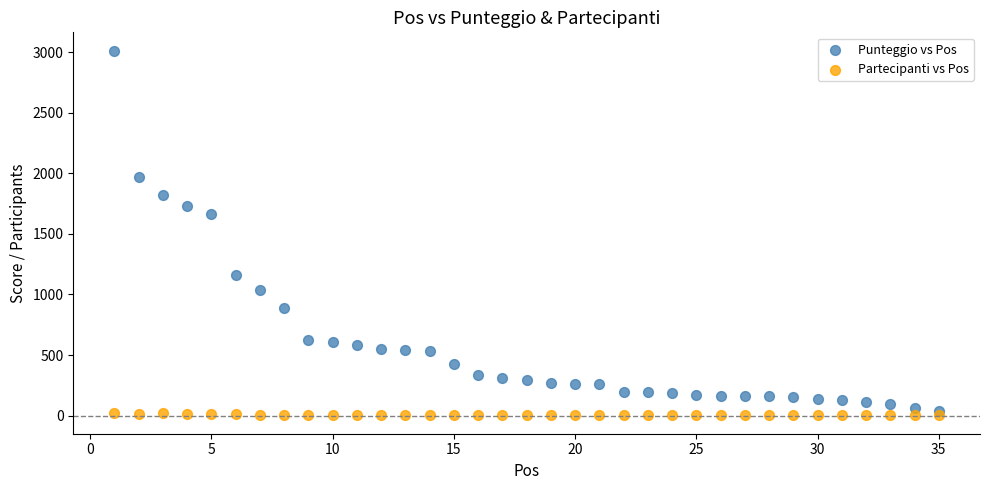

Across all series, what Y value is closest to 1507?

1662